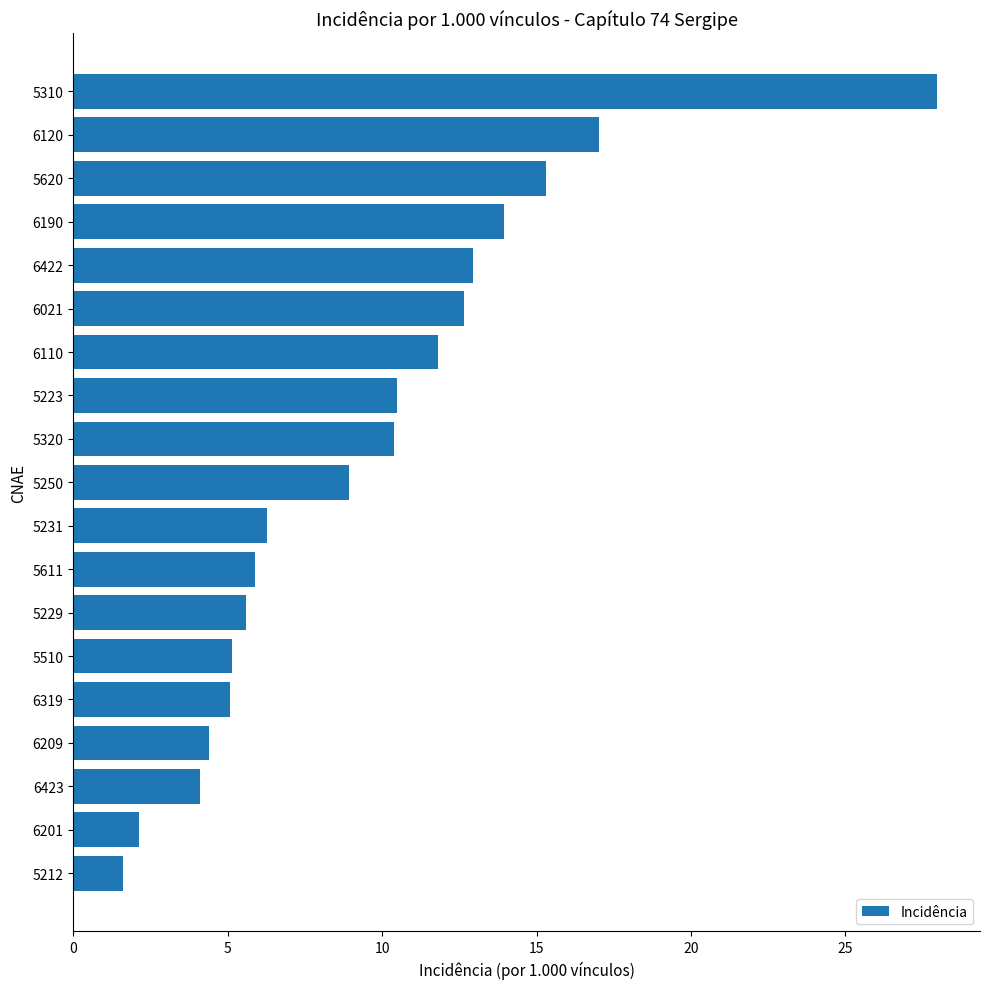

What is the greatest value displayed?

28.0